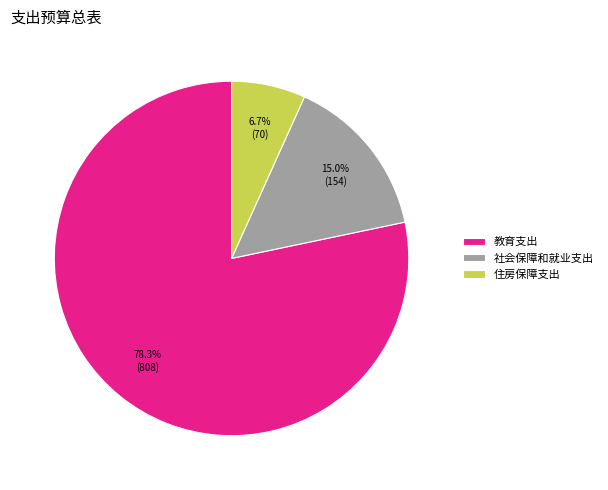

How many segments does this pie chart have?

3